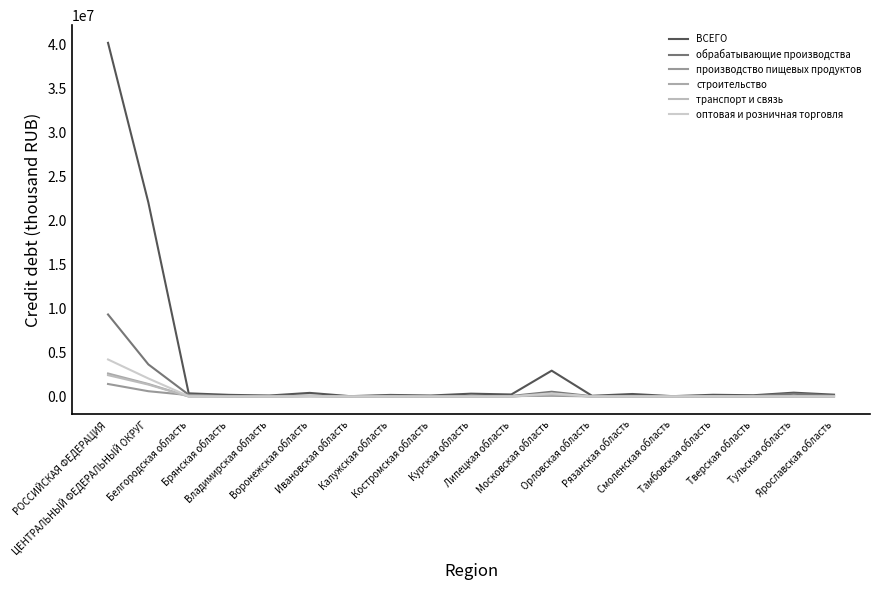

Which series has the largest range (max minus min)?

ВСЕГО